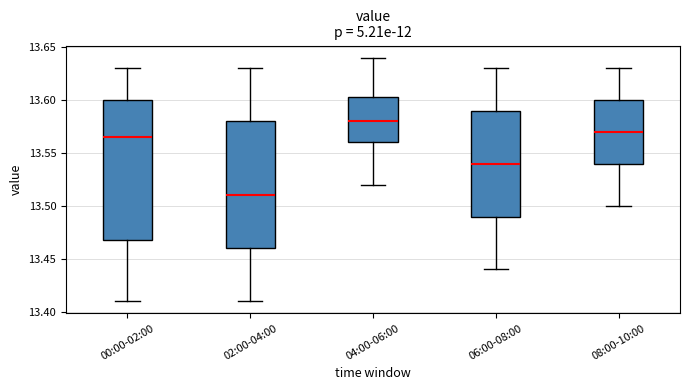

Which box's median line is the lowest?

02:00-04:00